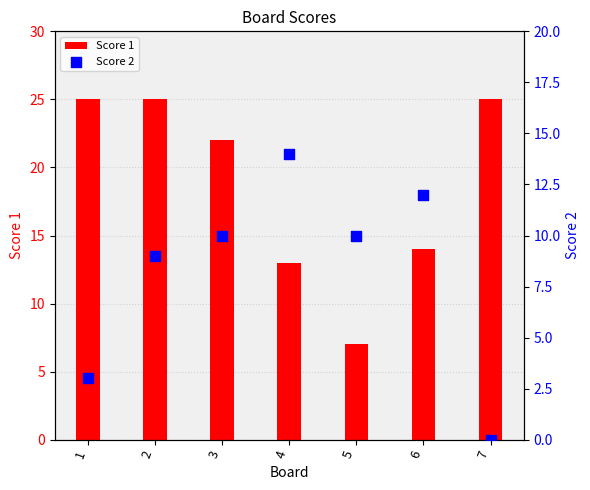

Which series contains the highest Y value?

Score 1